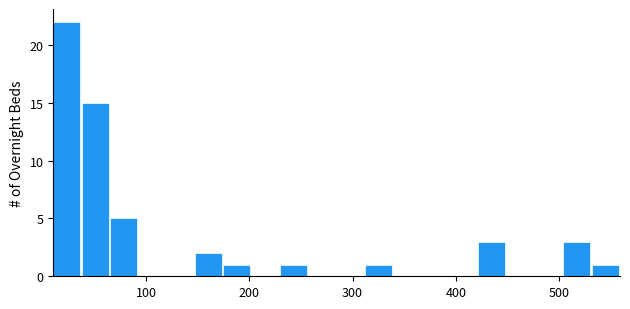

Read against the x-axis, roughly where is the centre of the tallest bar?

20